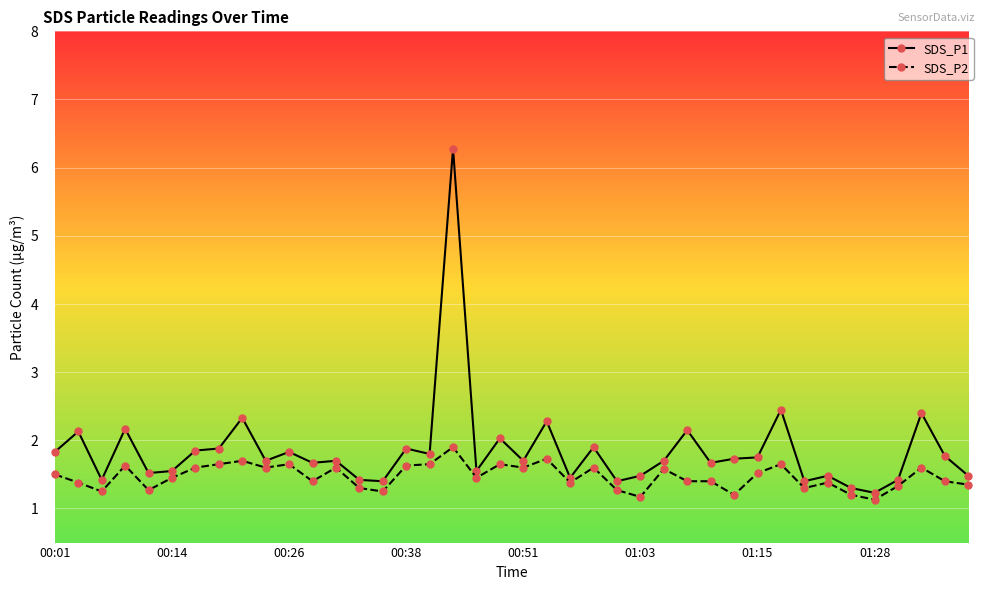

Rank the series by their average value, from lowest to highest.

SDS_P2, SDS_P1